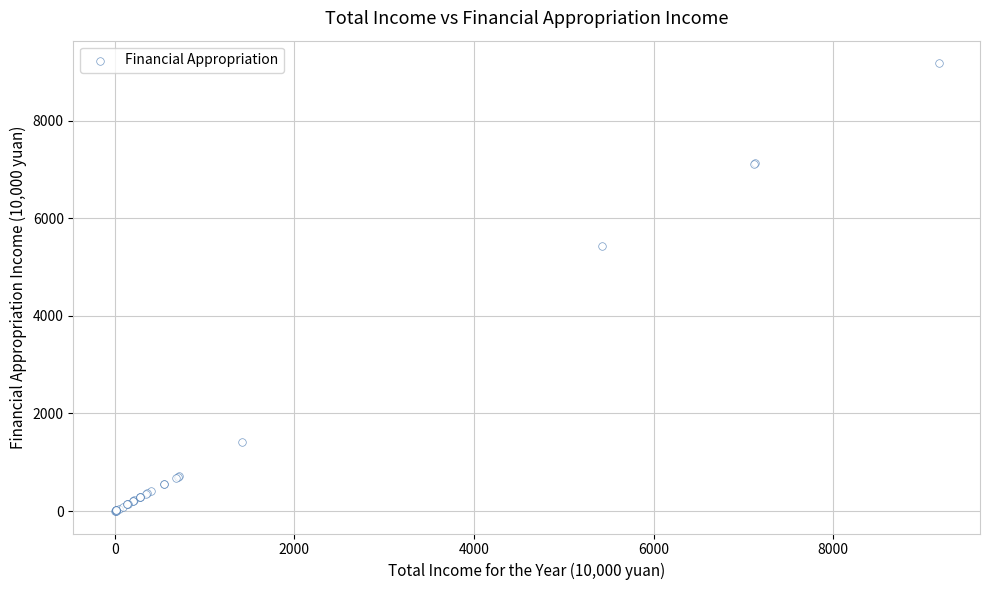

What Y value in the scatter plot is closest to 4588?

5430.0